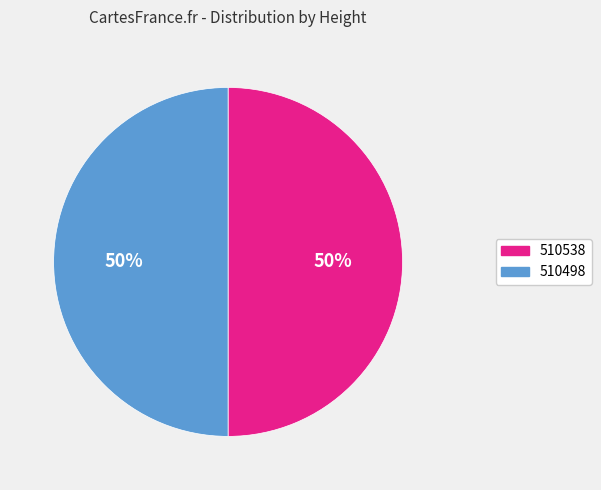

Combined, do 510498 and 510538 account for over 50%?

Yes